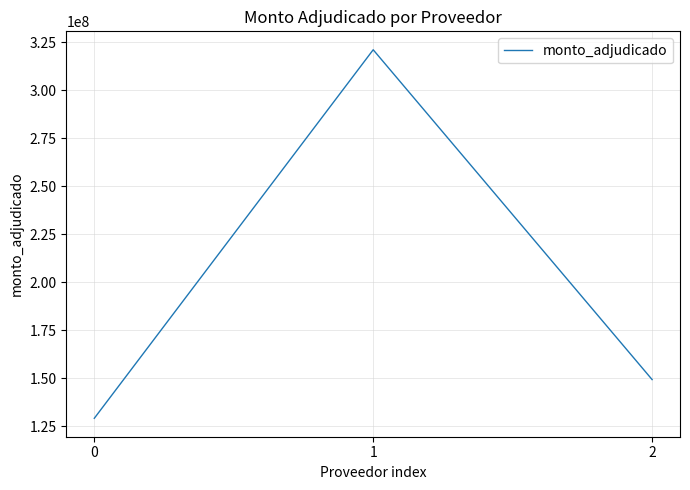

Where does the data first go above 149200000?

1